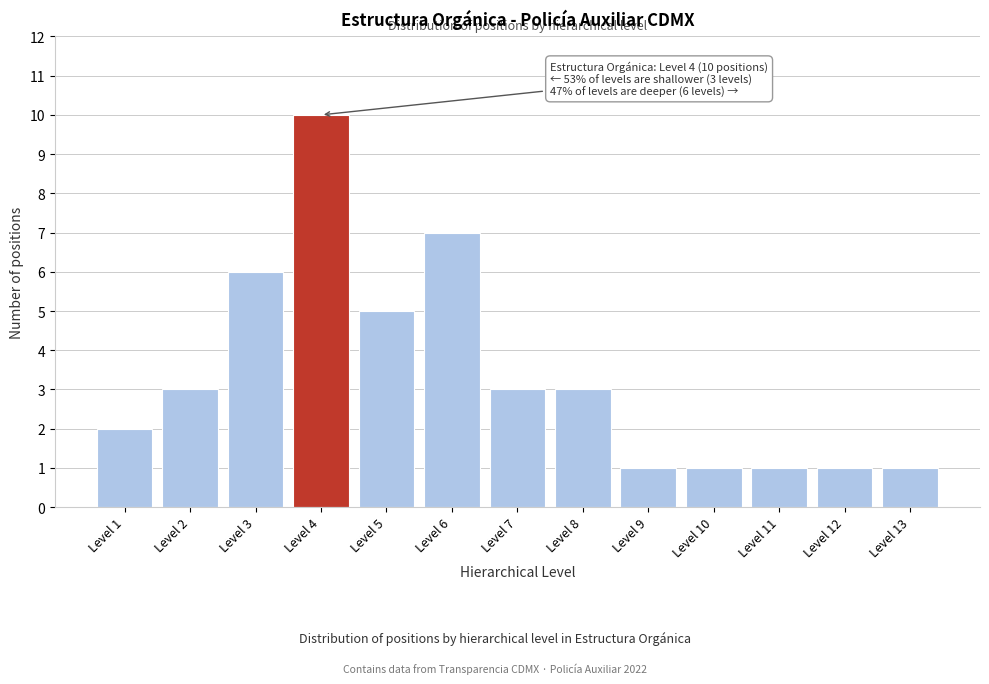

Reading left to right, what are all the values shown in this chart?

Level 1=2	Level 2=3	Level 3=6	Level 4=10	Level 5=5	Level 6=7	Level 7=3	Level 8=3	Level 9=1	Level 10=1	Level 11=1	Level 12=1	Level 13=1